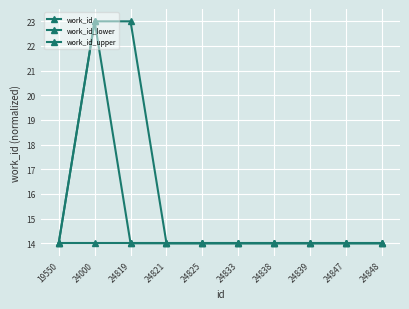

Read the work_id_lower value at 24000.

14